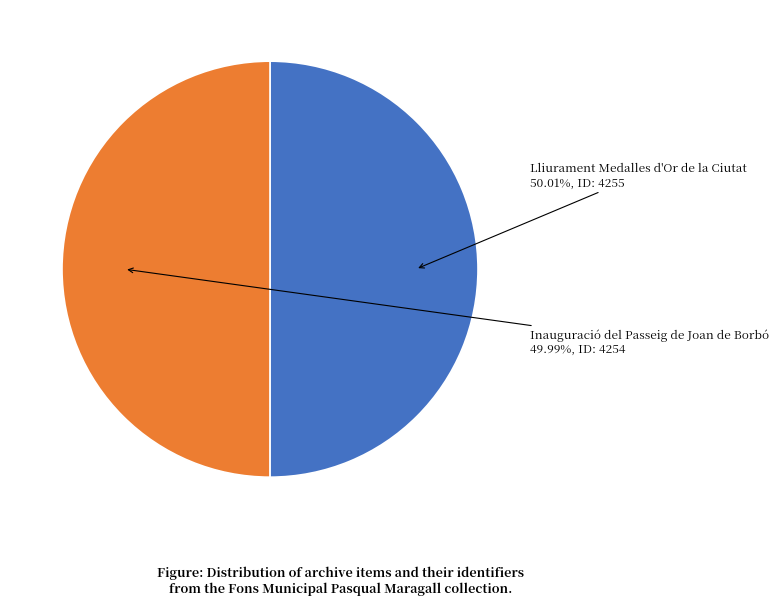

Is there any slice that represents more than half of the pie?

Yes